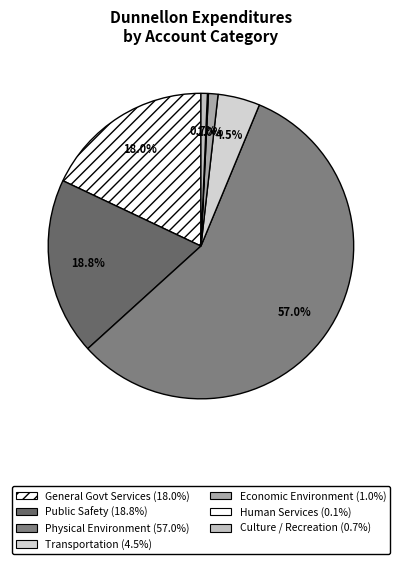

What is the smallest slice in the pie chart?

Human Services